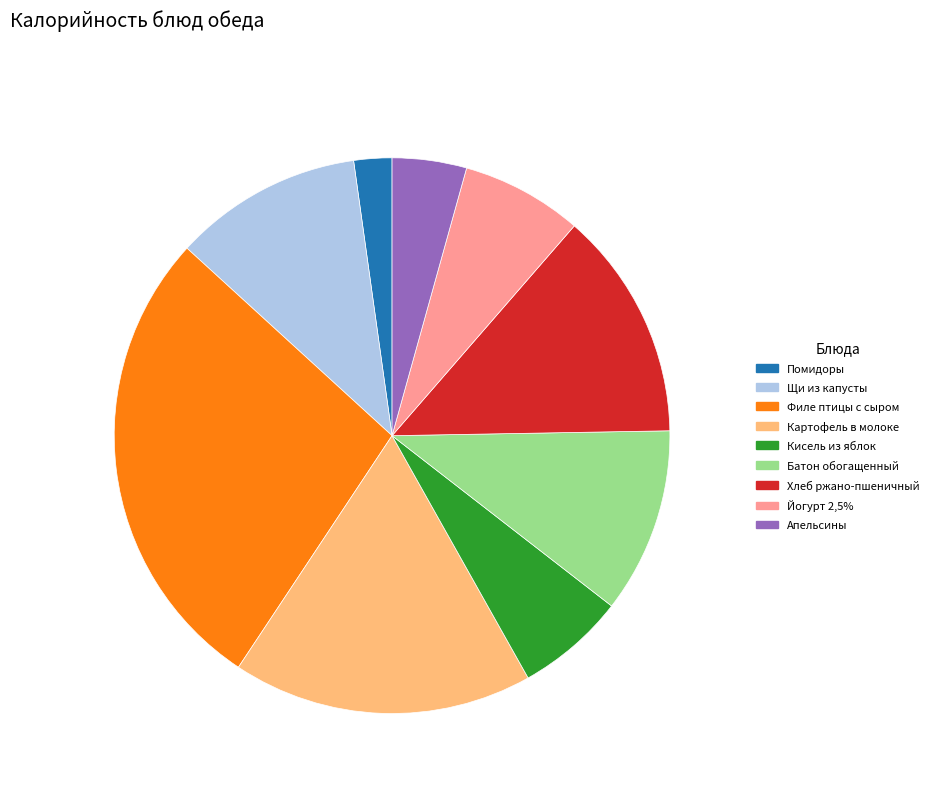

The Батон обогащенный slice represents 11% of the pie. True or false?

True